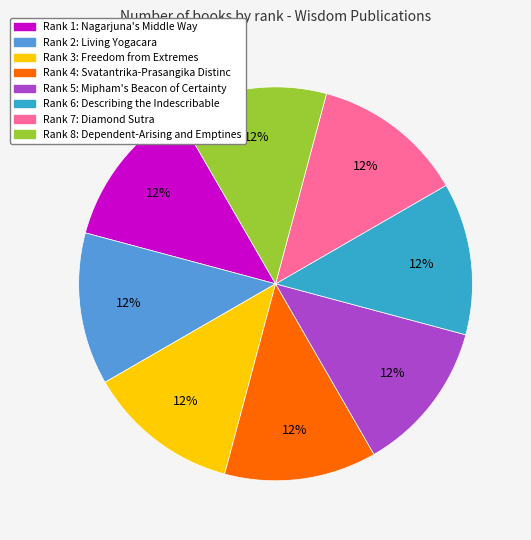

Is there a majority slice in this chart?

No